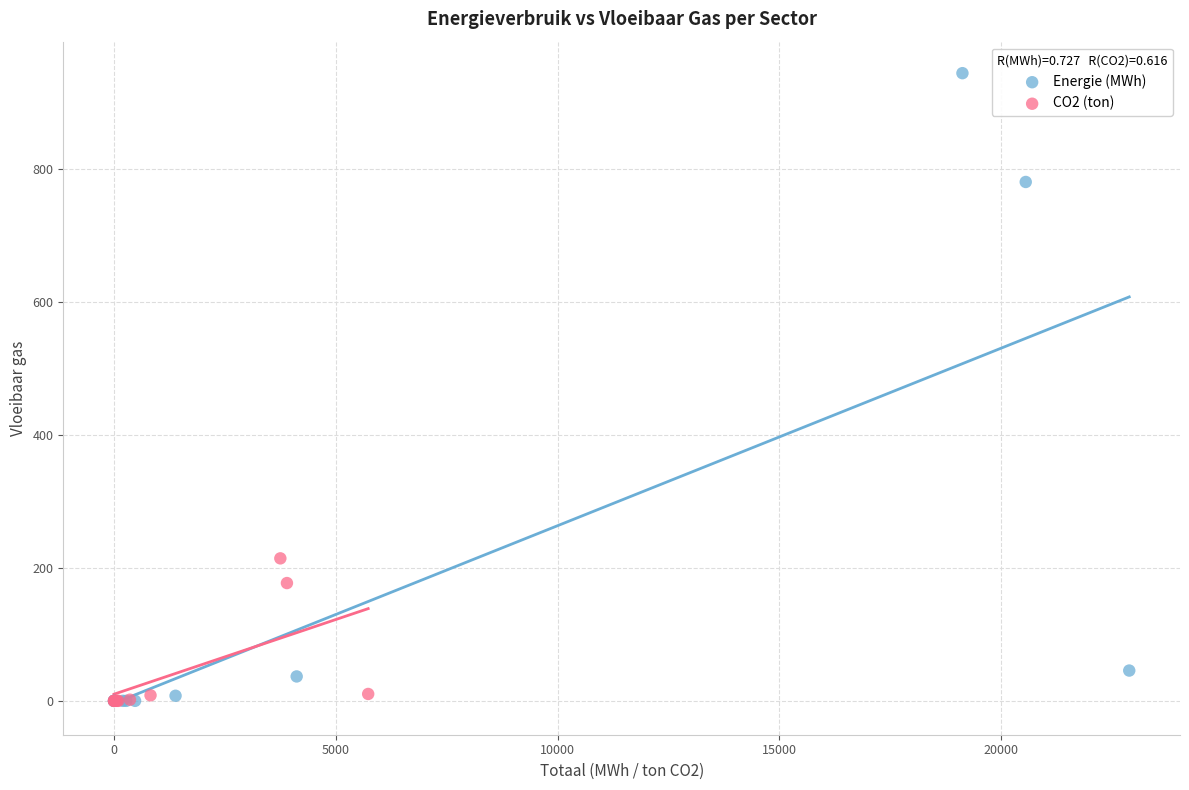

Which series contains the highest Y value?

Energie (MWh)